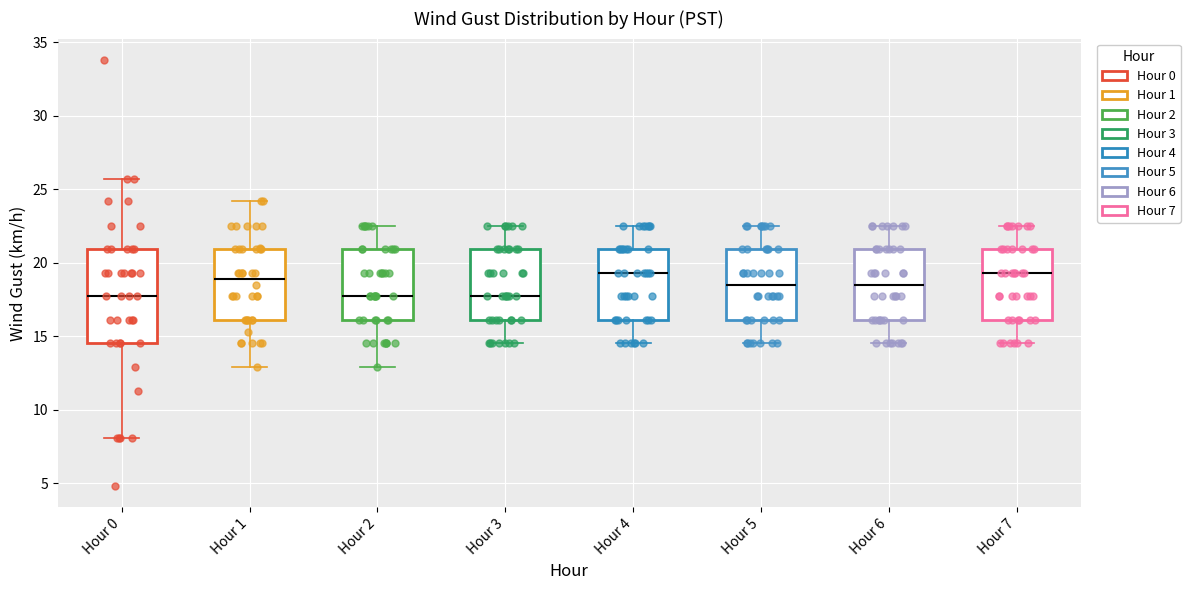

Where is the lower edge of the box for Hour 3 on the y-axis? The values are not printed on the chart, so give them approximately, as read against the axis.

16.0